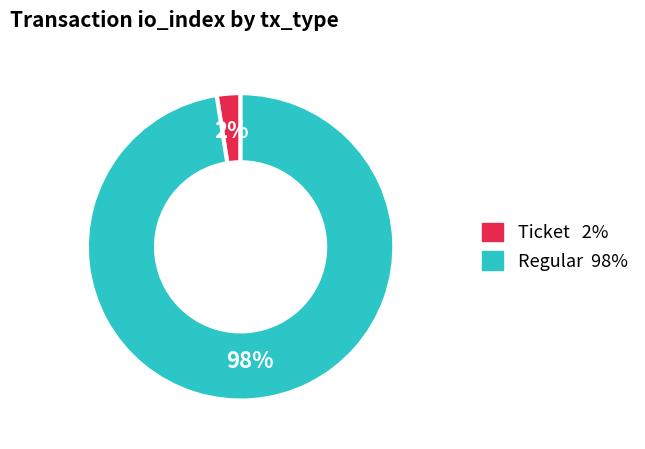

Does any single category account for the majority?

Yes